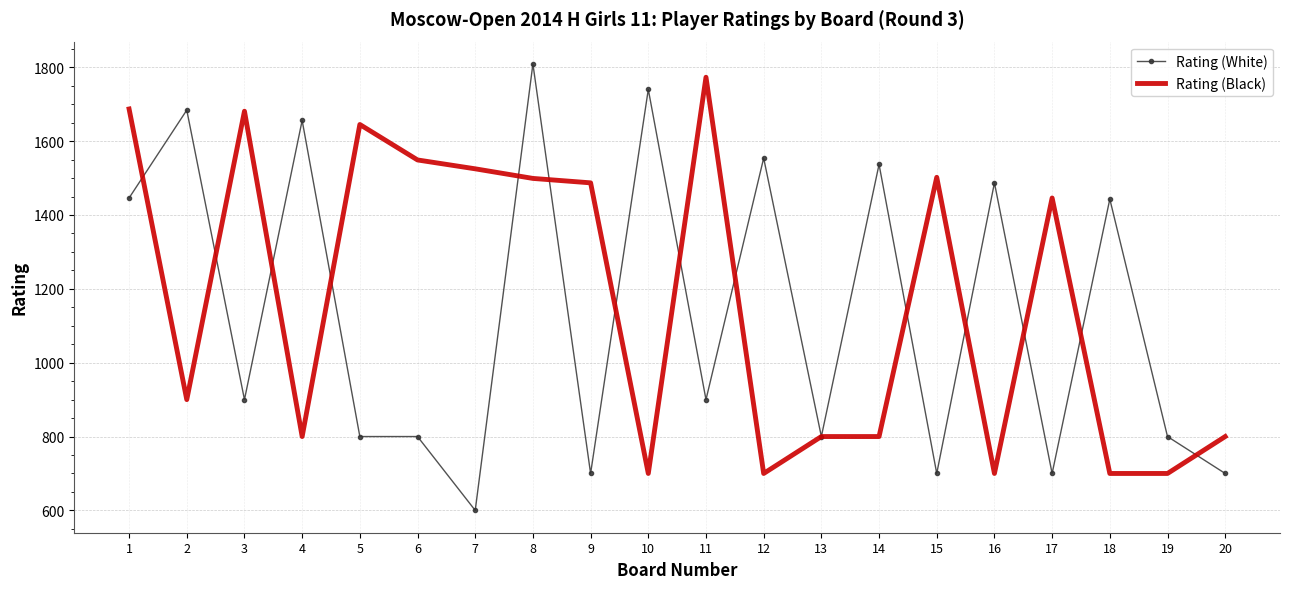

What is the maximum value shown in the chart?

1809